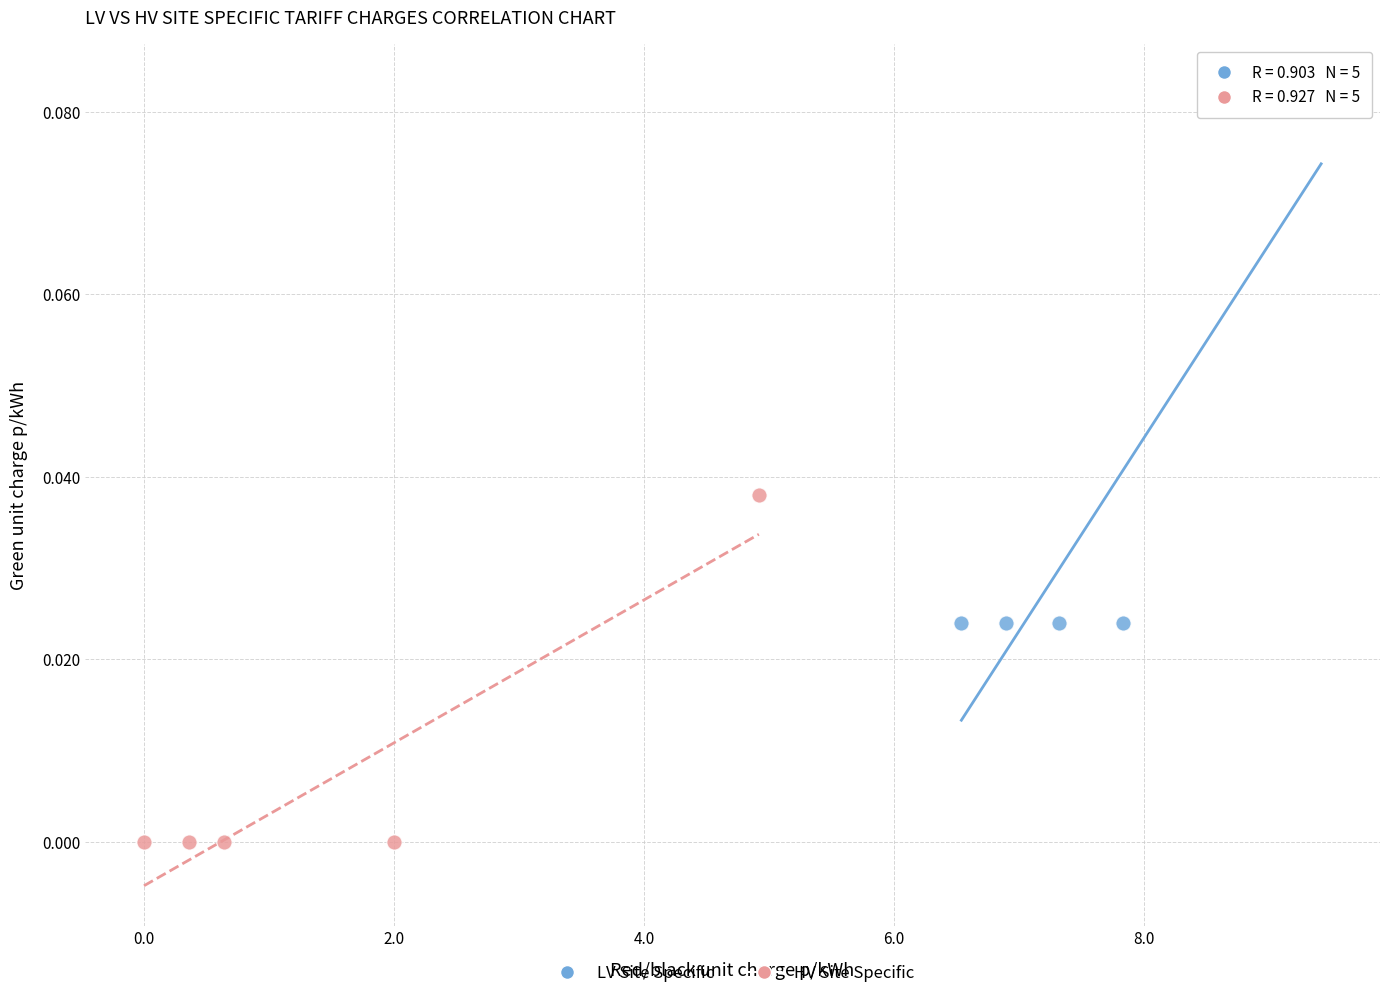

Which series contains the lowest Y value?

HV Site Specific